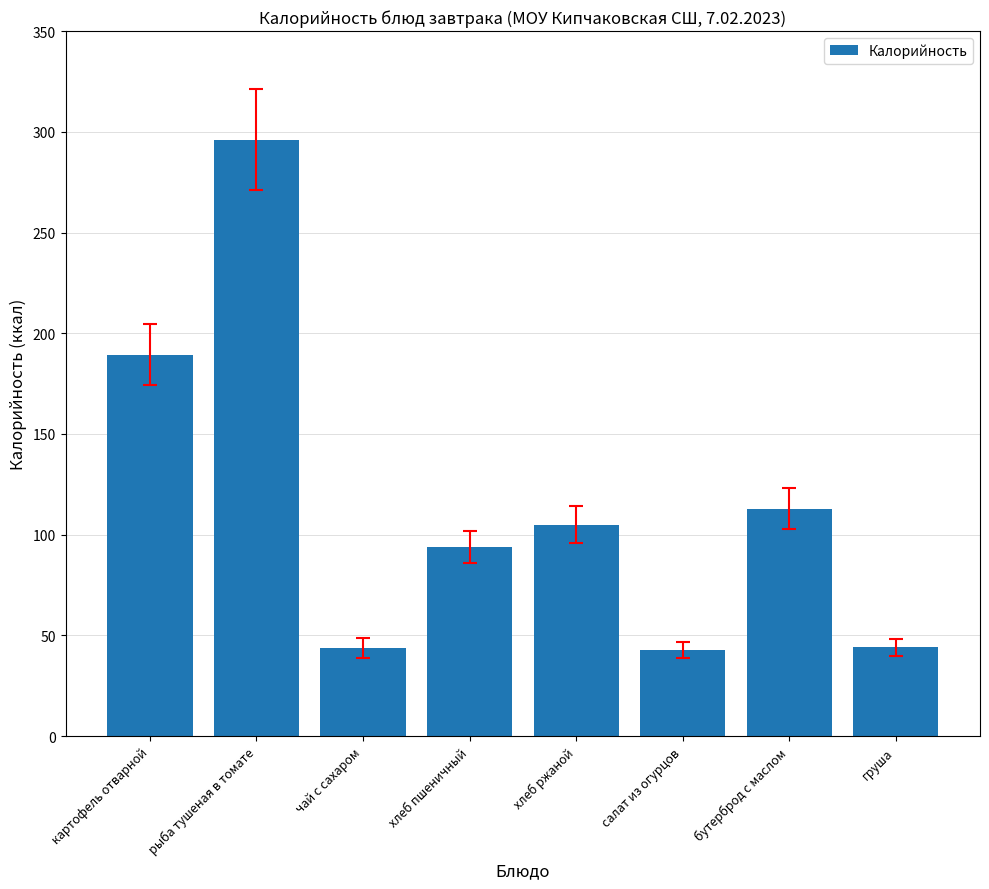

What is the difference between the maximum and minimum values?

253.3